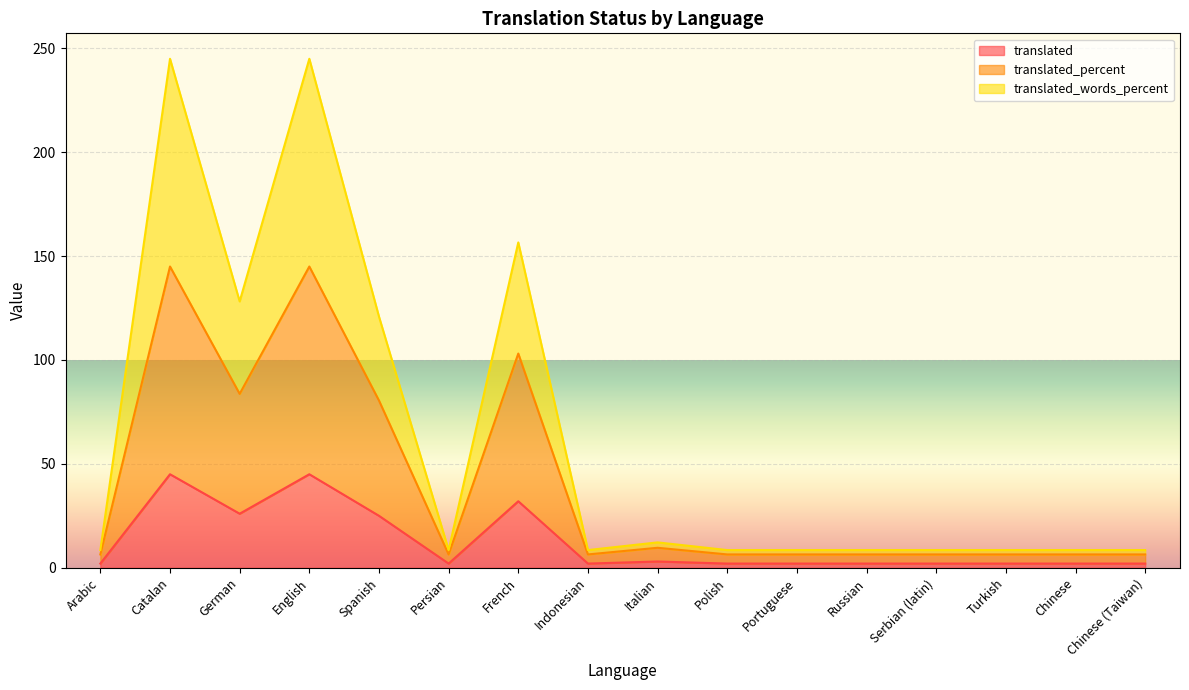

What is the highest value of the translated_percent series?

145.0